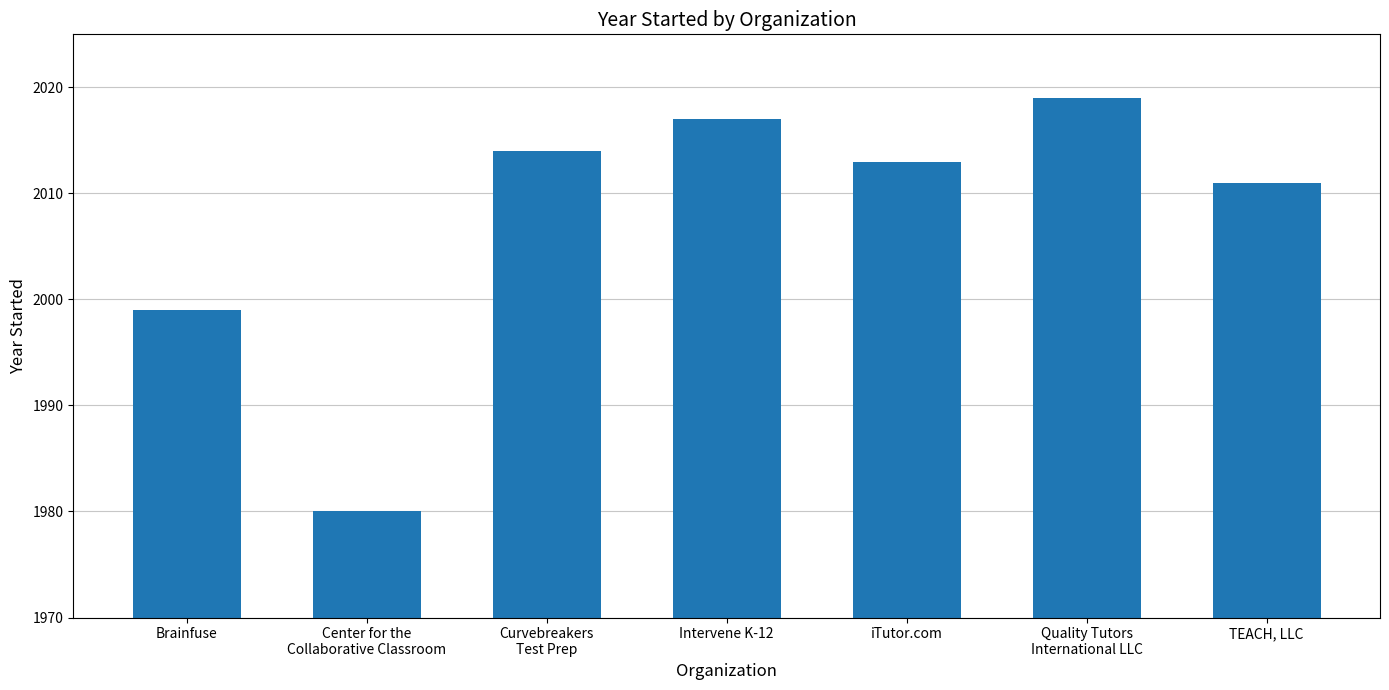

Rank the categories by value from highest to lowest.

Quality Tutors
International LLC, Intervene K-12, Curvebreakers
Test Prep, iTutor.com, TEACH, LLC, Brainfuse, Center for the
Collaborative Classroom